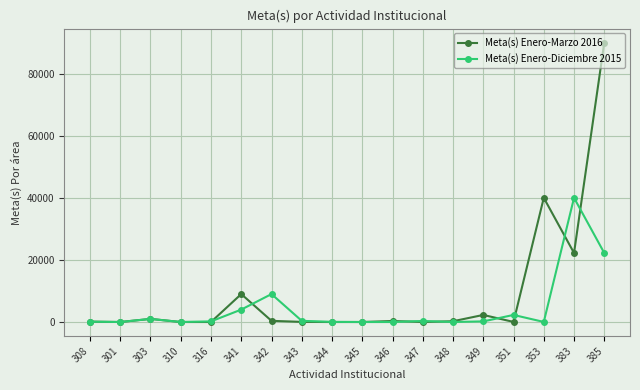

The value of Meta(s) Enero-Marzo 2016 at 383 is 31669. True or false?

False